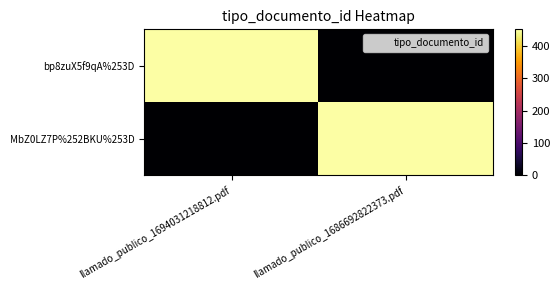

What is the difference between the highest and lowest values at llamado_publico_1694031218812.pdf?

452